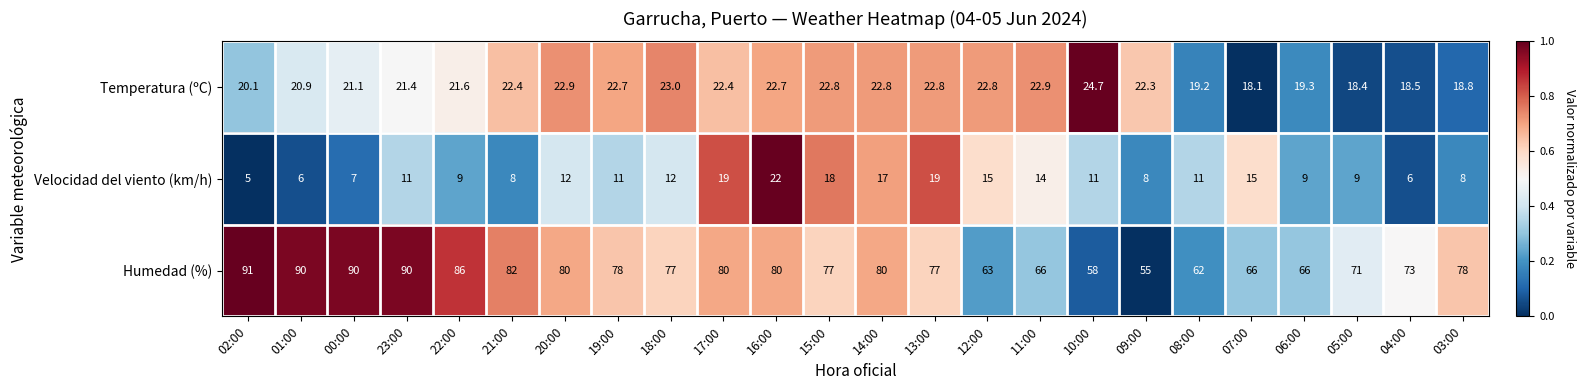

Which series has the largest range (max minus min)?

Humedad (%)